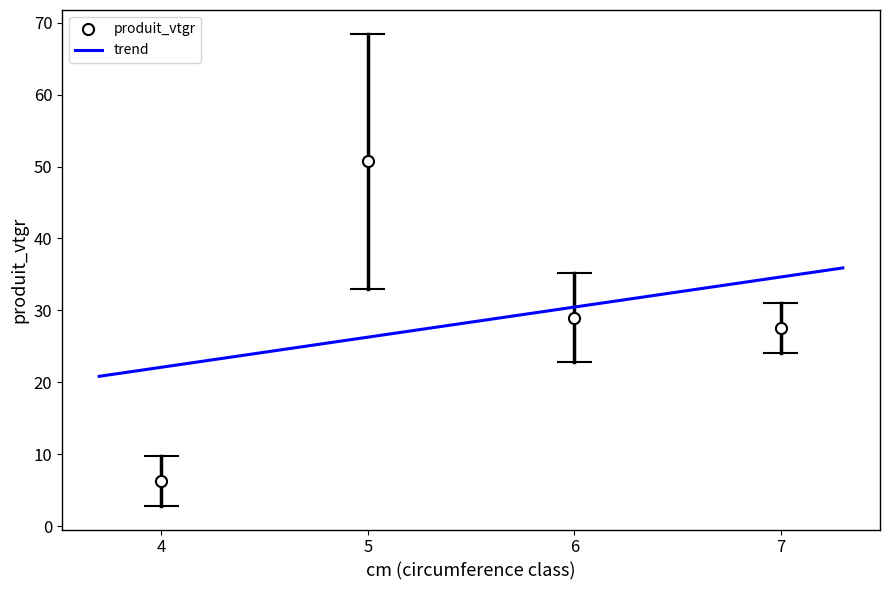

Where is the first local maximum for produit_nbre?

5